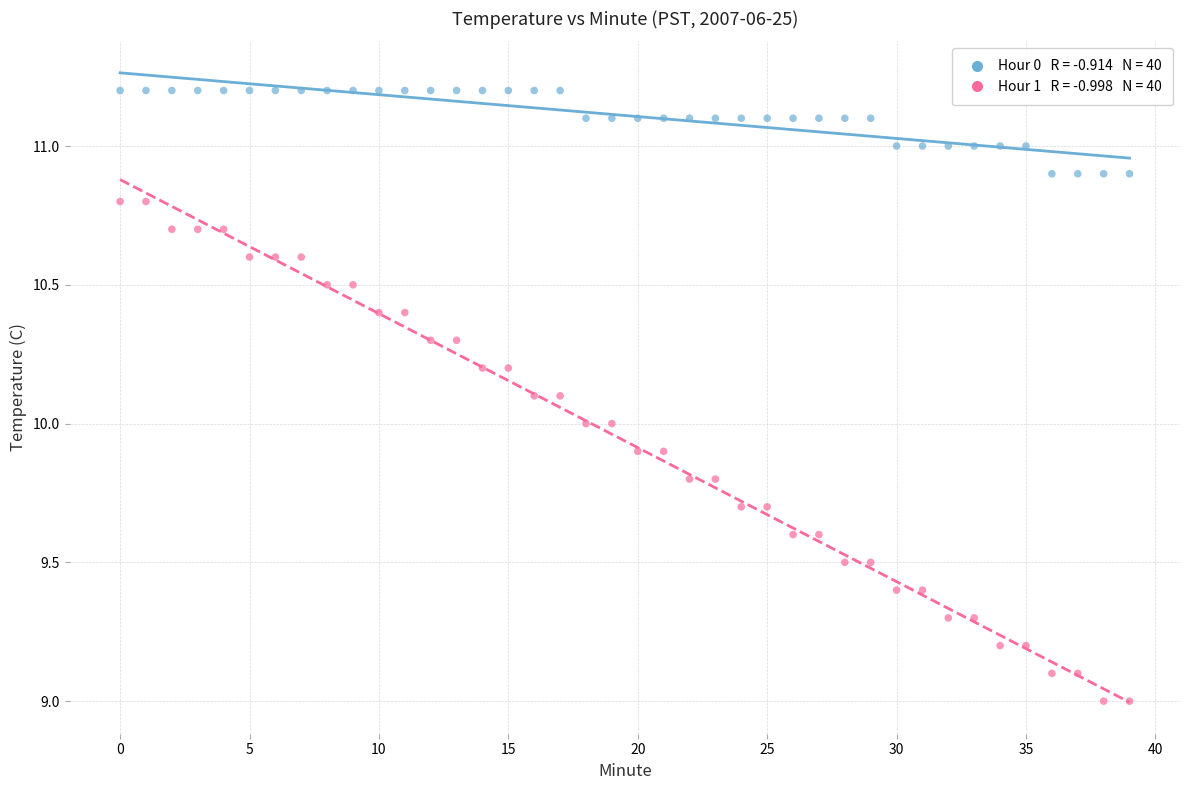

Across all data points, what is the range of Y values (max minus min)?

2.2